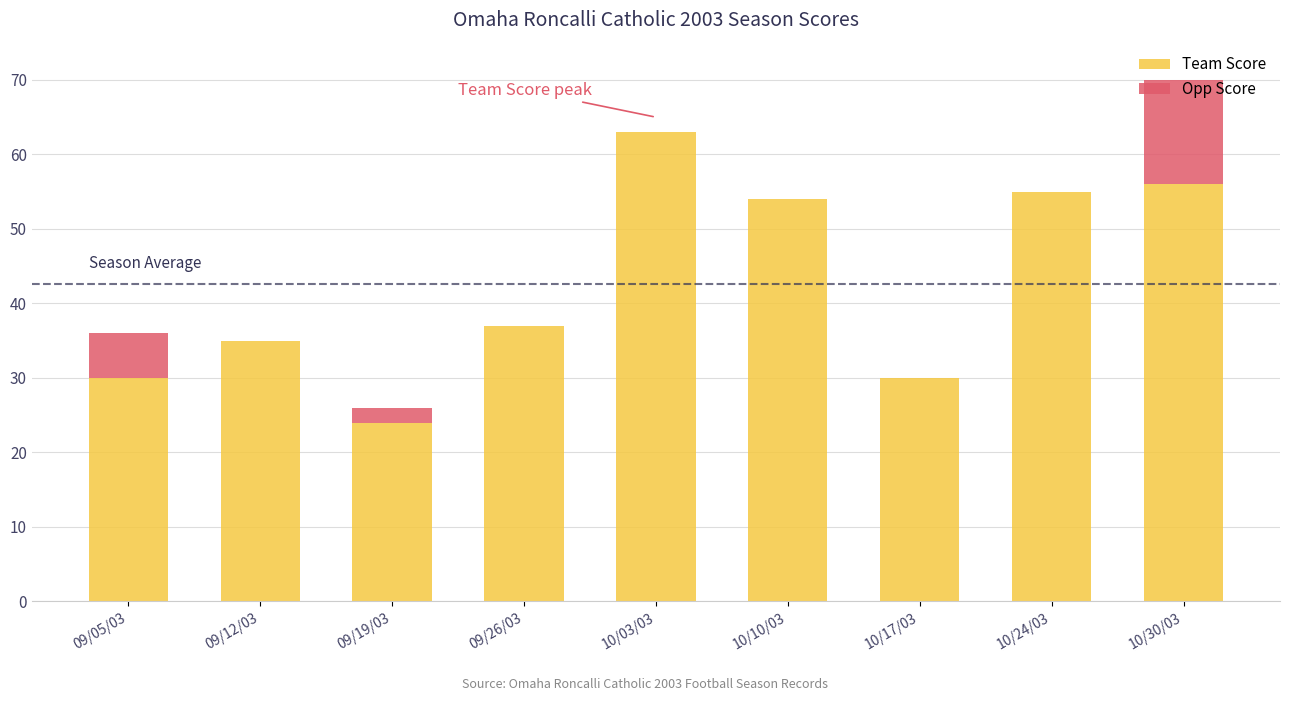

What is the sum of all Team Score values?

384